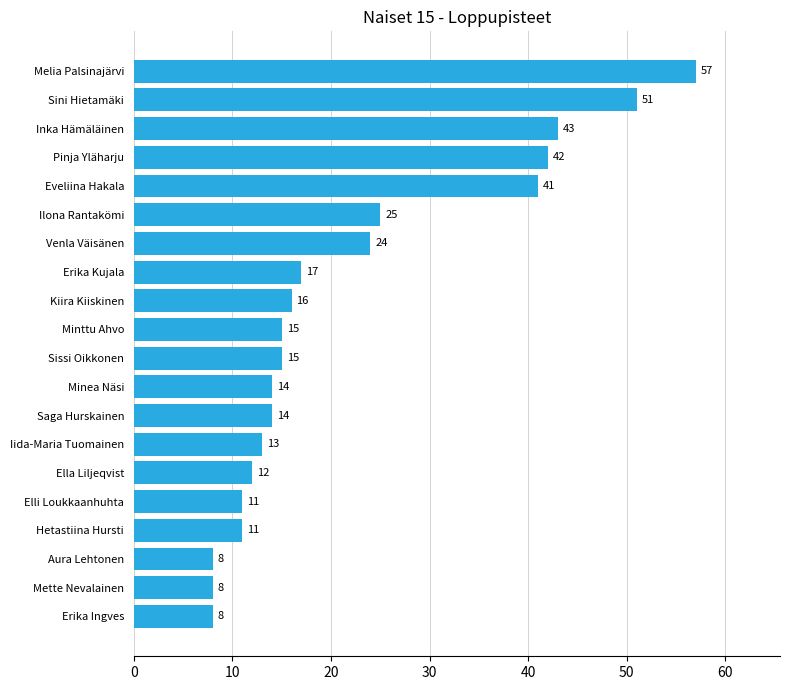

How many bars are there in total?

20